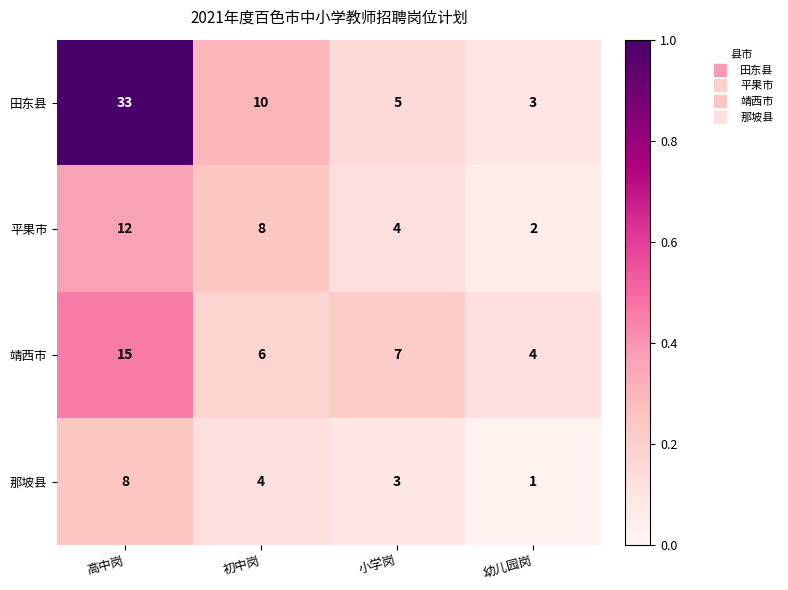

List the series in order of their overall mean, highest first.

田东县, 靖西市, 平果市, 那坡县